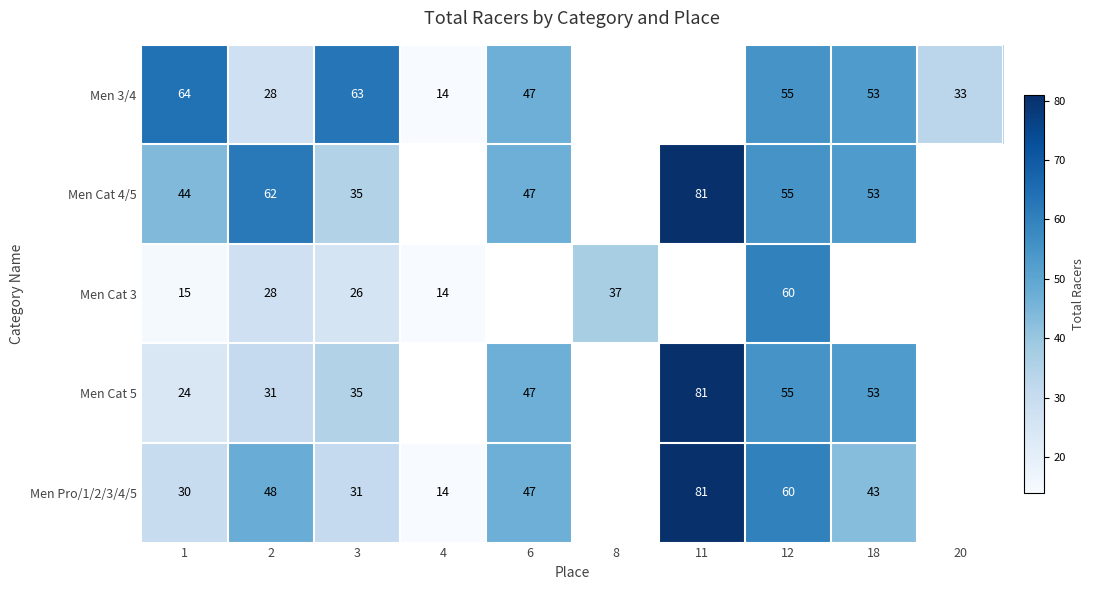

Between 11 and 2, which is larger?

2